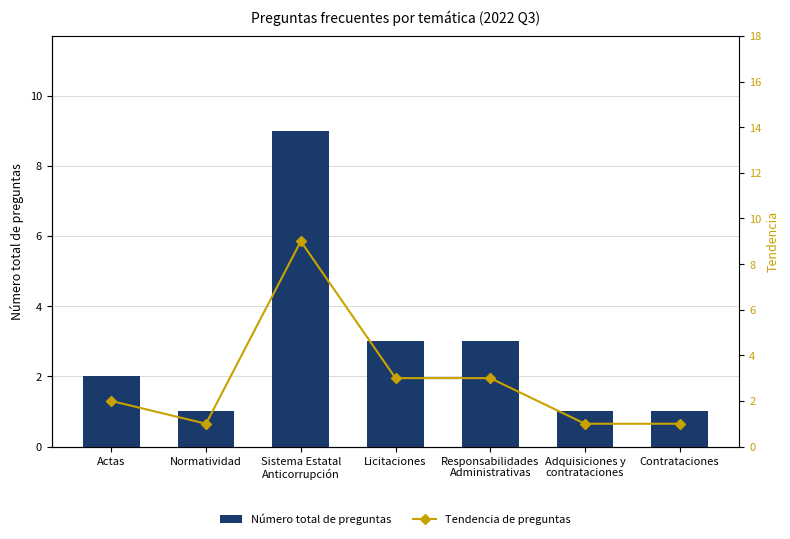

At which category is the sum across all series the highest?

Sistema Estatal
Anticorrupción